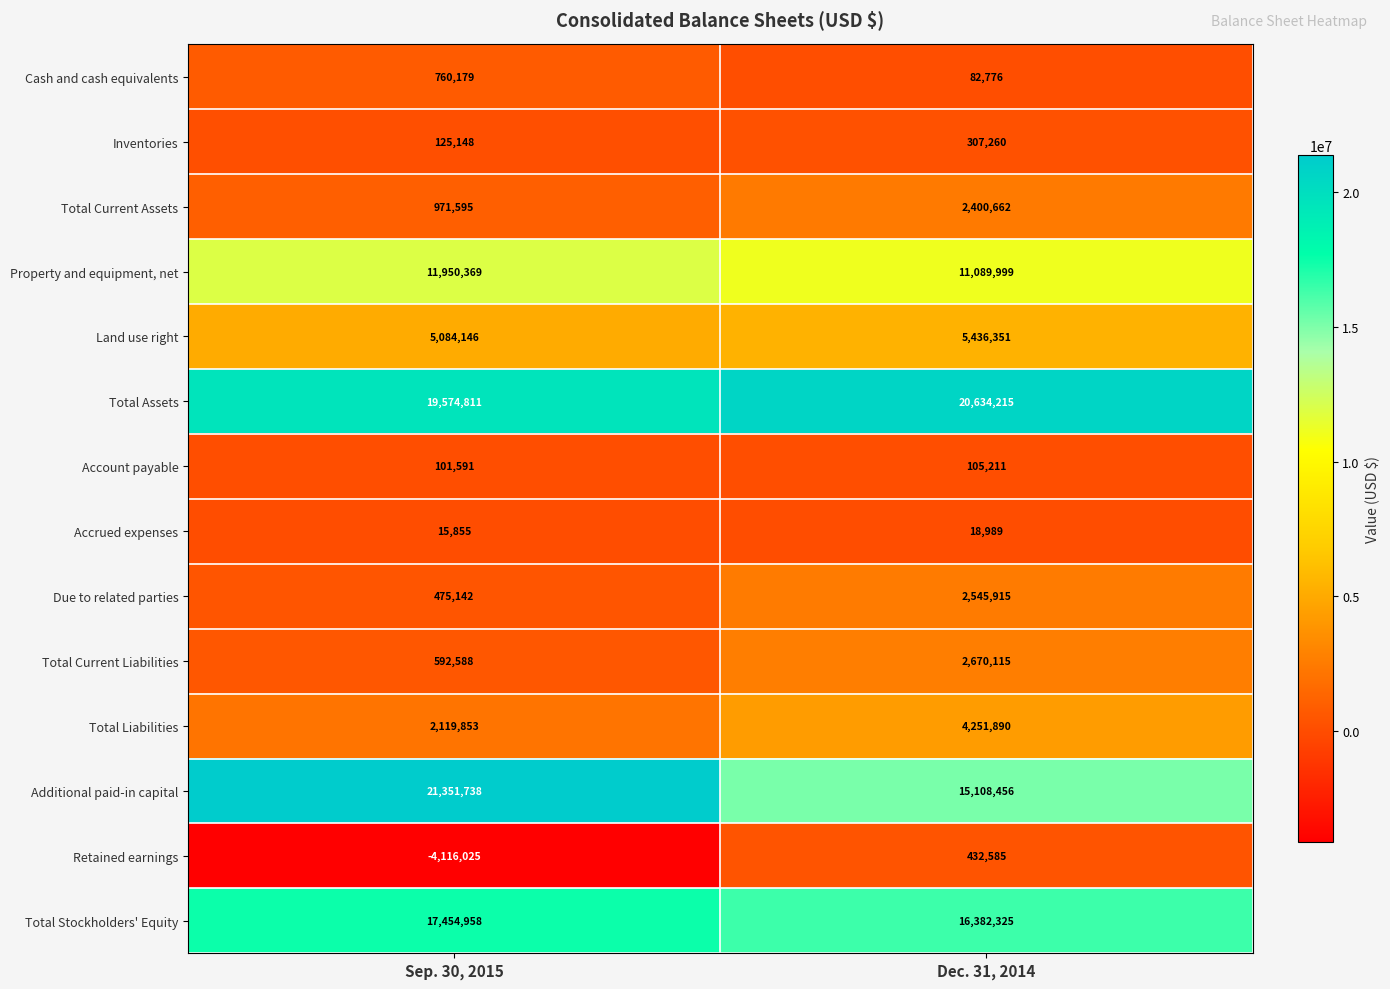

Reading right to left, extract all data points from this chart.

Cash and cash equivalents: Dec. 31, 2014=82776	Sep. 30, 2015=760179
Inventories: Dec. 31, 2014=307260	Sep. 30, 2015=125148
Total Current Assets: Dec. 31, 2014=2400662	Sep. 30, 2015=971595
Property and equipment, net: Dec. 31, 2014=11089999	Sep. 30, 2015=11950369
Land use right: Dec. 31, 2014=5436351	Sep. 30, 2015=5084146
Total Assets: Dec. 31, 2014=20634215	Sep. 30, 2015=19574811
Account payable: Dec. 31, 2014=105211	Sep. 30, 2015=101591
Accrued expenses: Dec. 31, 2014=18989	Sep. 30, 2015=15855
Due to related parties: Dec. 31, 2014=2545915	Sep. 30, 2015=475142
Total Current Liabilities: Dec. 31, 2014=2670115	Sep. 30, 2015=592588
Total Liabilities: Dec. 31, 2014=4251890	Sep. 30, 2015=2119853
Additional paid-in capital: Dec. 31, 2014=15108456	Sep. 30, 2015=21351738
Retained earnings: Dec. 31, 2014=432585	Sep. 30, 2015=-4116025
Total Stockholders' Equity: Dec. 31, 2014=16382325	Sep. 30, 2015=17454958